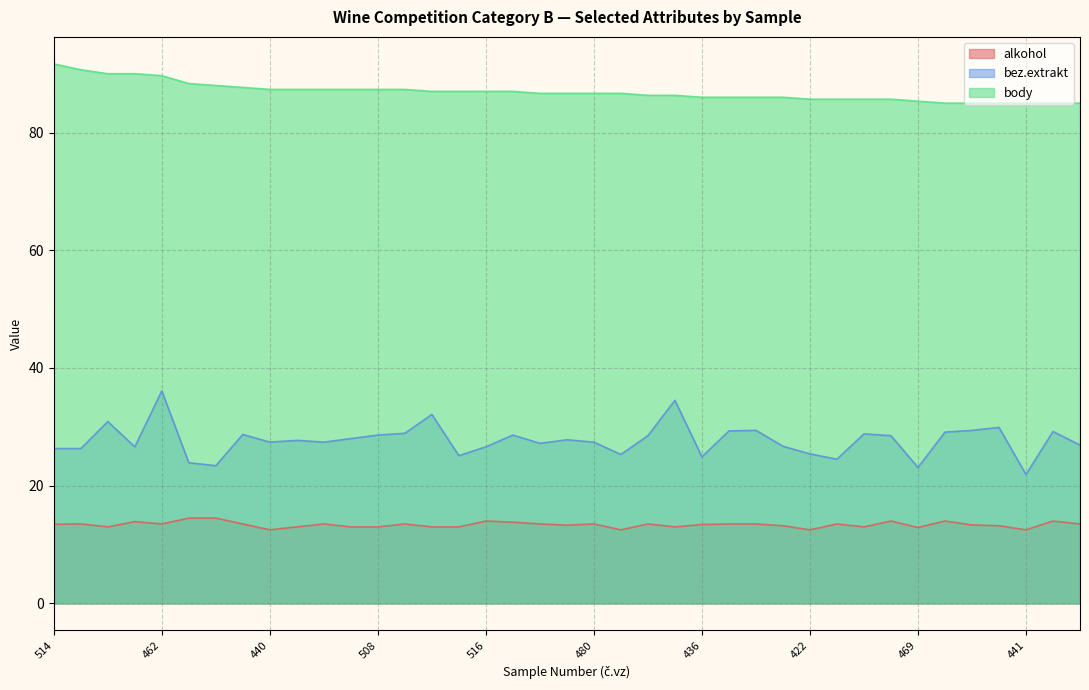

What is the total value across all series at 427?

126.7